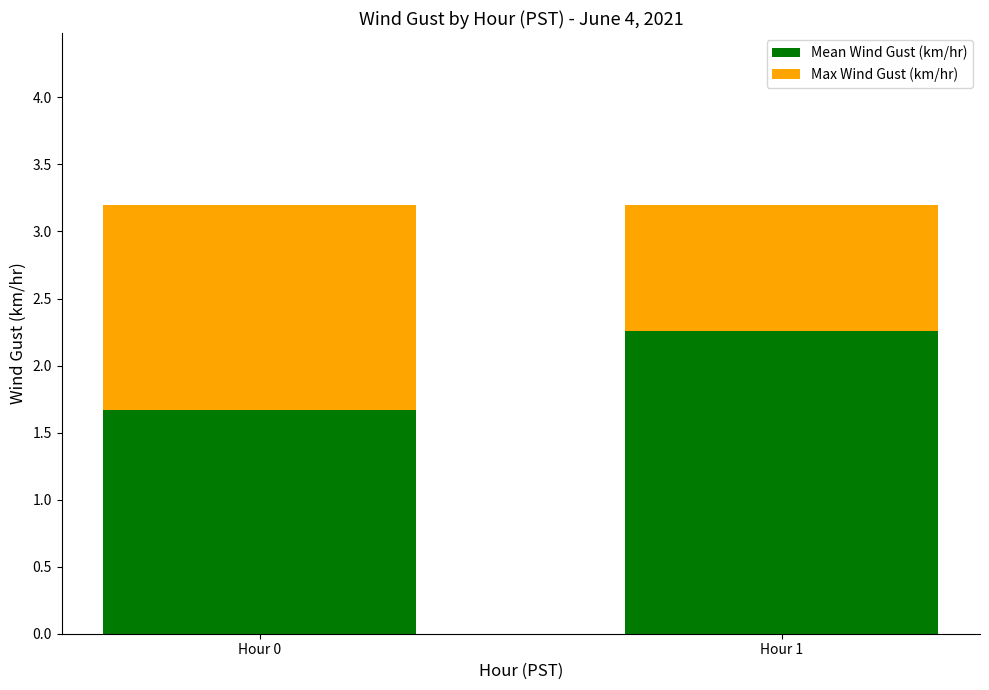

Reading left to right, transcribe the values for Mean Wind Gust (km/hr).

1.7	2.3